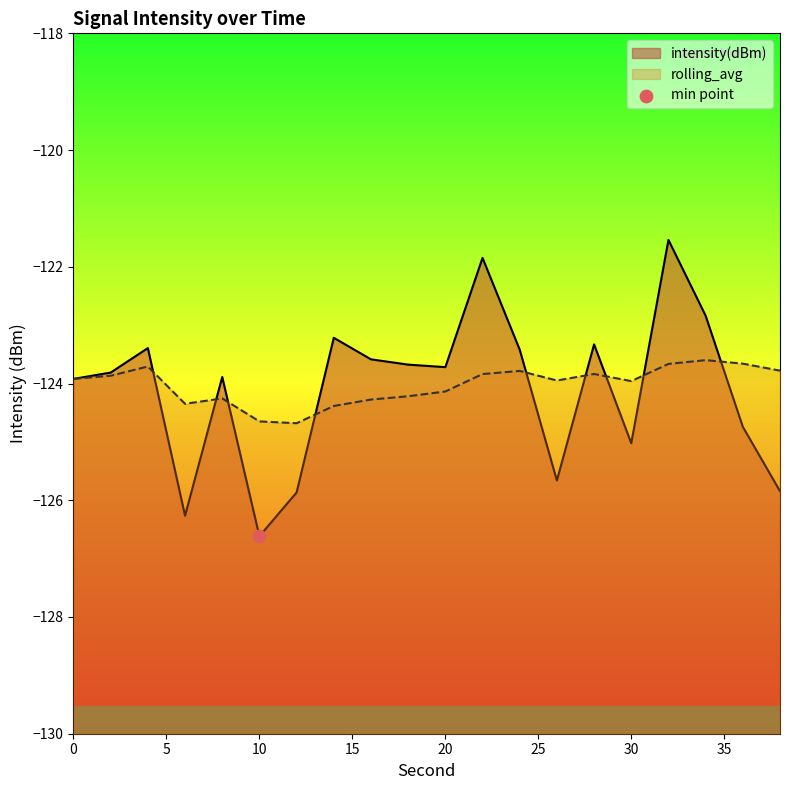

What are all the series names shown in the legend?

intensity(dBm), rolling_avg